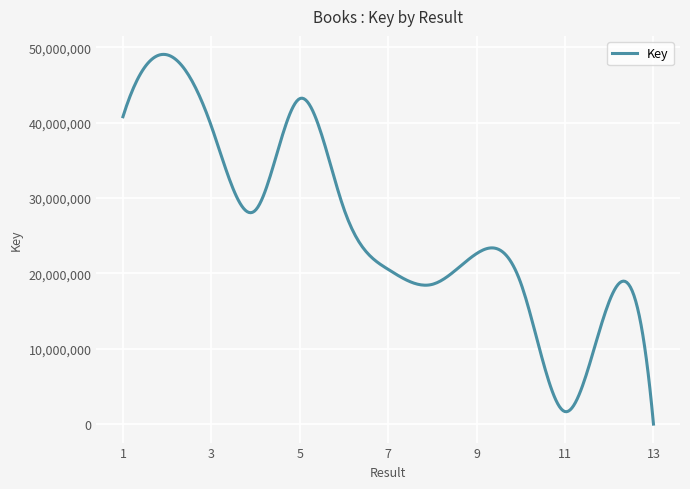

What is the difference between the maximum and minimum values?

49072516.7